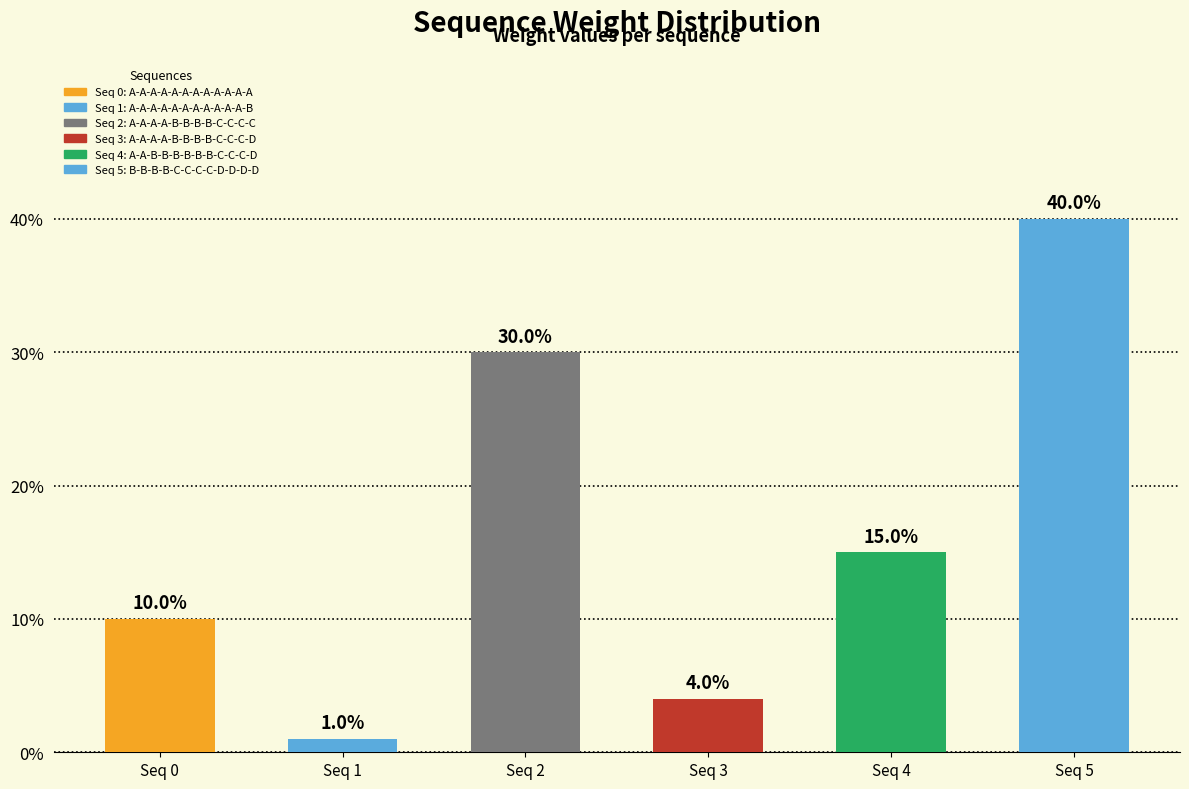

Between Seq 5 and Seq 1, which is larger?

Seq 5